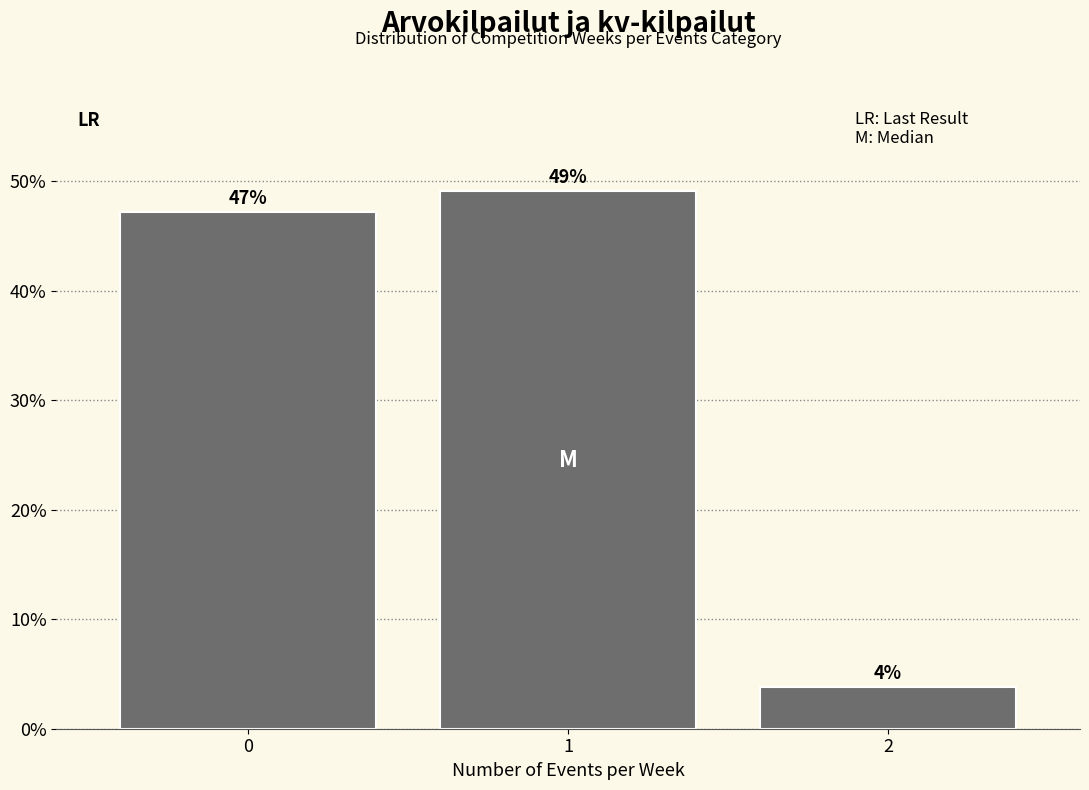

Read the value at 0.

47.2